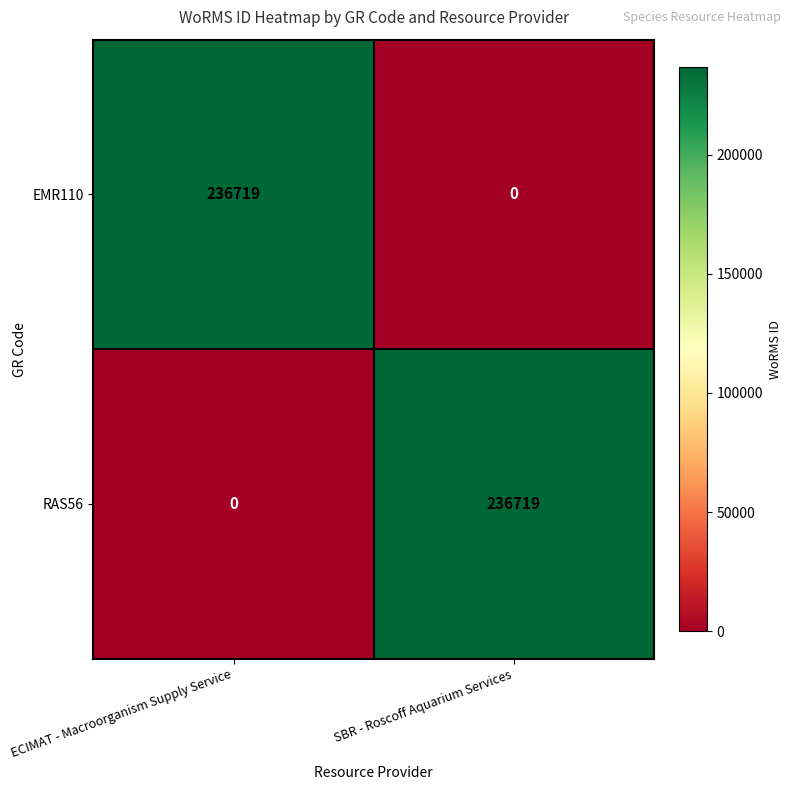

What is the spread (max minus min) of values at SBR - Roscoff Aquarium Services?

236719